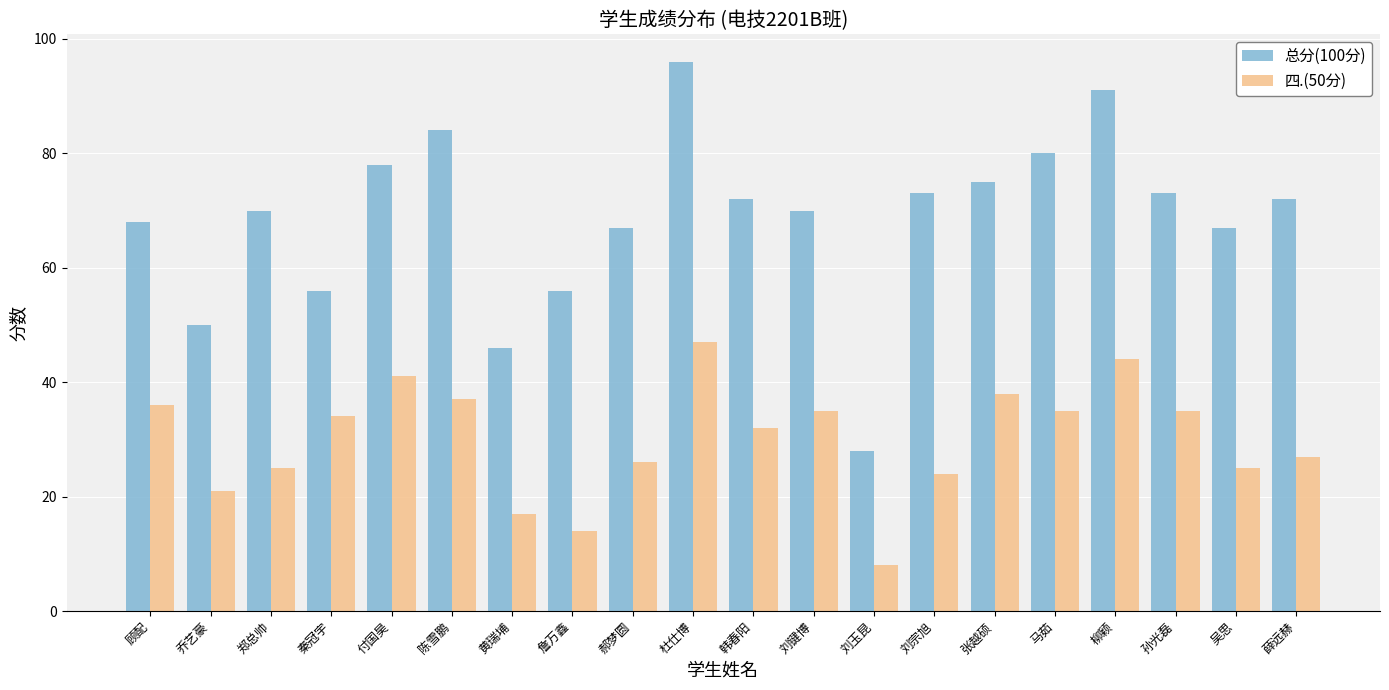

Is it true that 总分(100分) equals 56 at 秦冠宇?

True